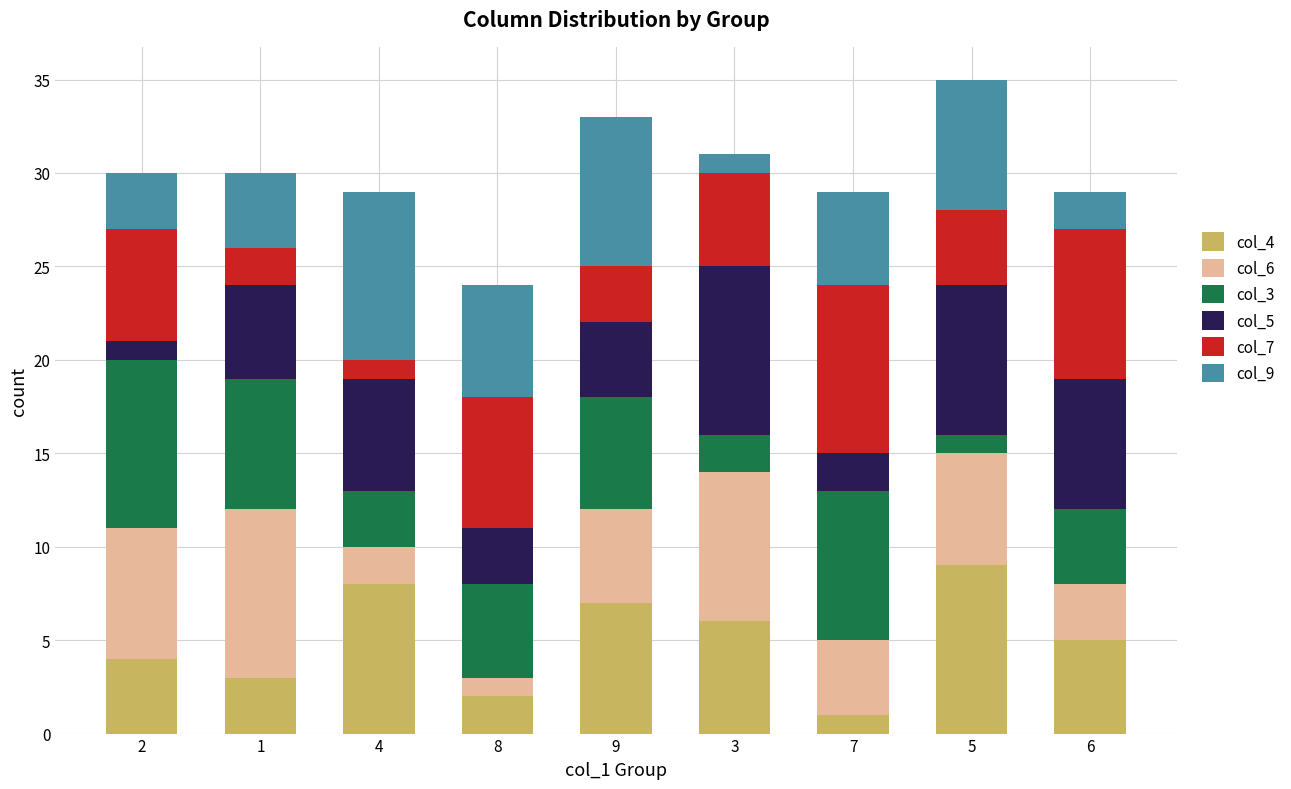

Rank the categories by col_4 value from lowest to highest.

7, 8, 1, 2, 6, 3, 9, 4, 5